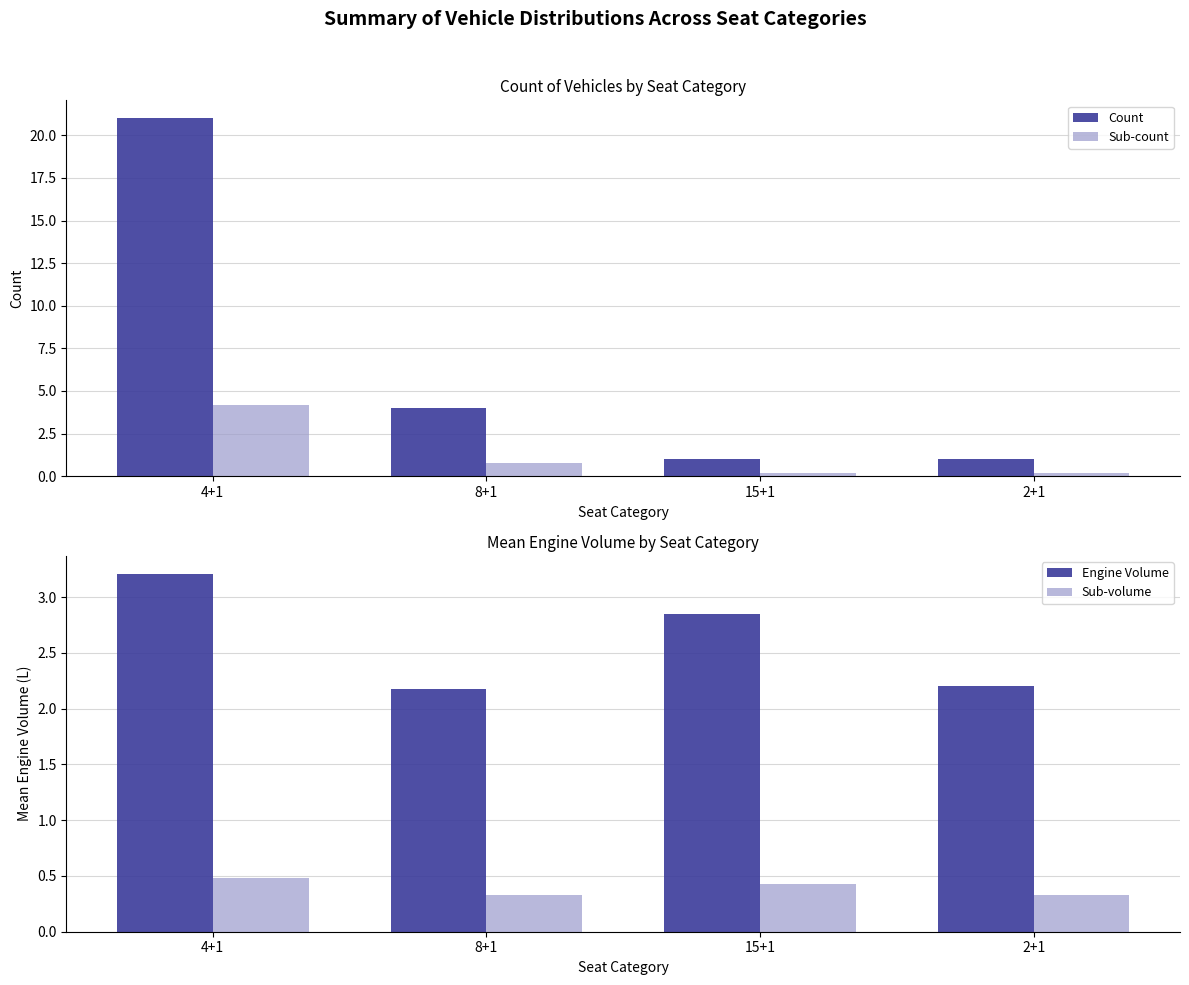

Reading left to right, transcribe all the data shown in this chart.

Count: 21.0	4.0	1.0	1.0
Sub-count: 4.2	0.8	0.2	0.2
Engine Volume: 3.2	2.2	2.9	2.2
Sub-volume: 0.5	0.3	0.4	0.3